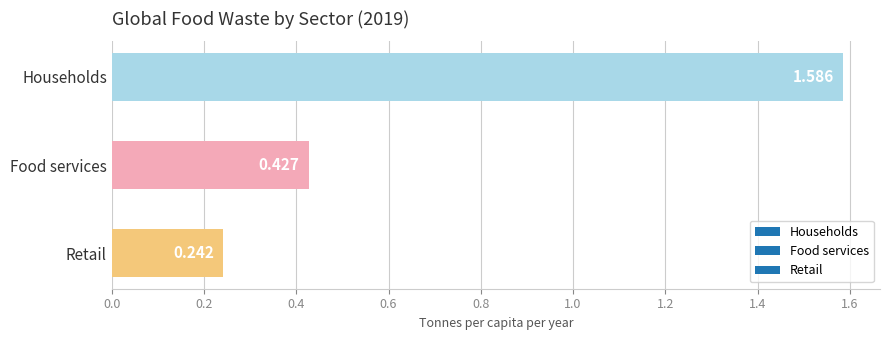

What is the difference between the maximum and minimum values?

1.3